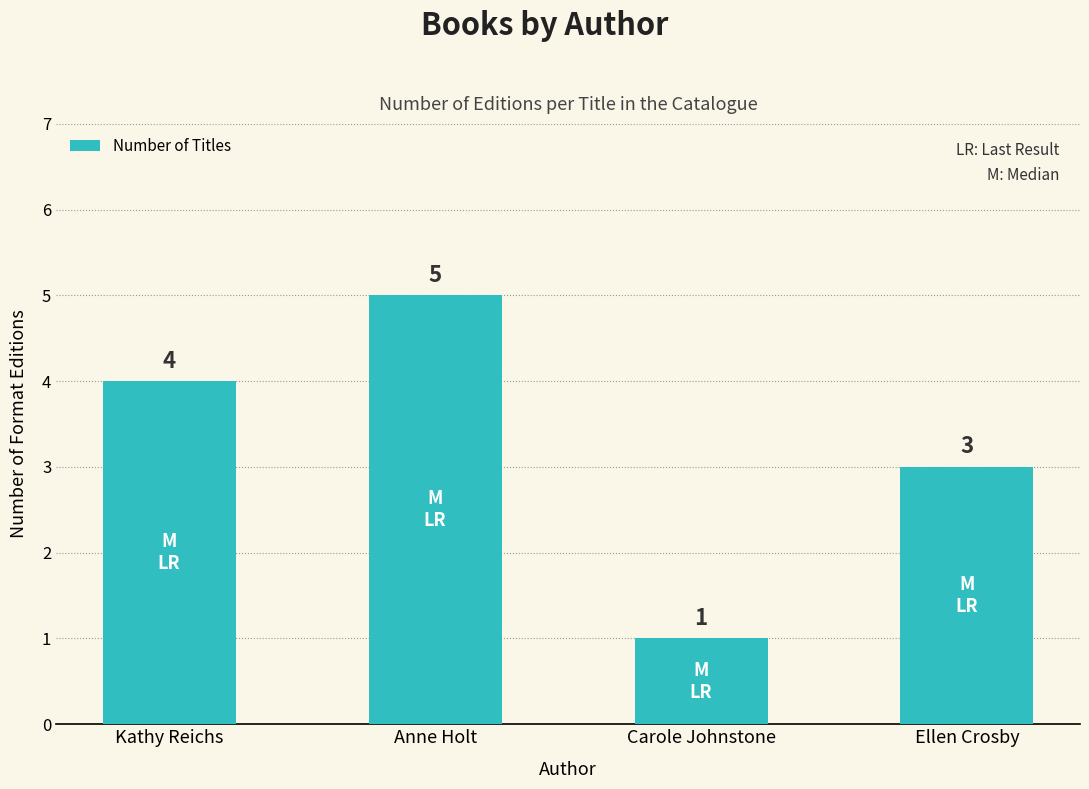

What is the maximum value shown in the chart?

5